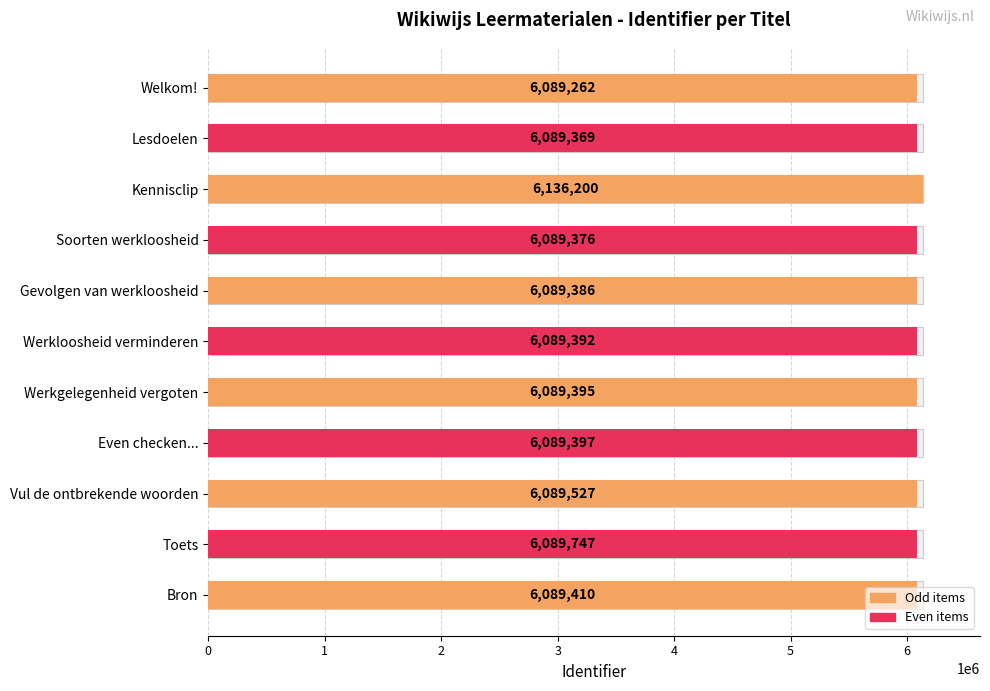

The chart shows a value of 1707120 at Werkgelegenheid vergoten. True or false?

False